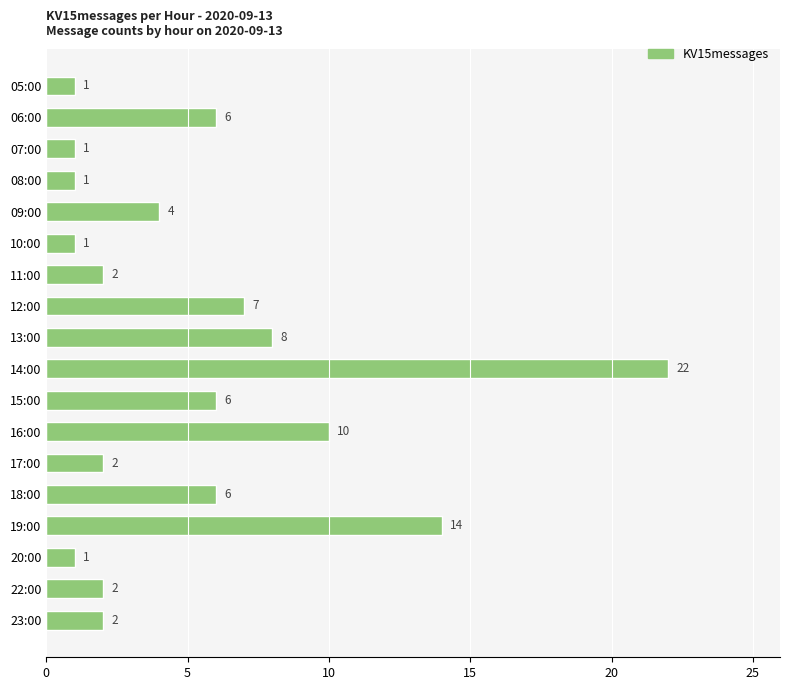

Reading top to bottom, transcribe all the data shown in this chart.

05:00=1	06:00=6	07:00=1	08:00=1	09:00=4	10:00=1	11:00=2	12:00=7	13:00=8	14:00=22	15:00=6	16:00=10	17:00=2	18:00=6	19:00=14	20:00=1	22:00=2	23:00=2